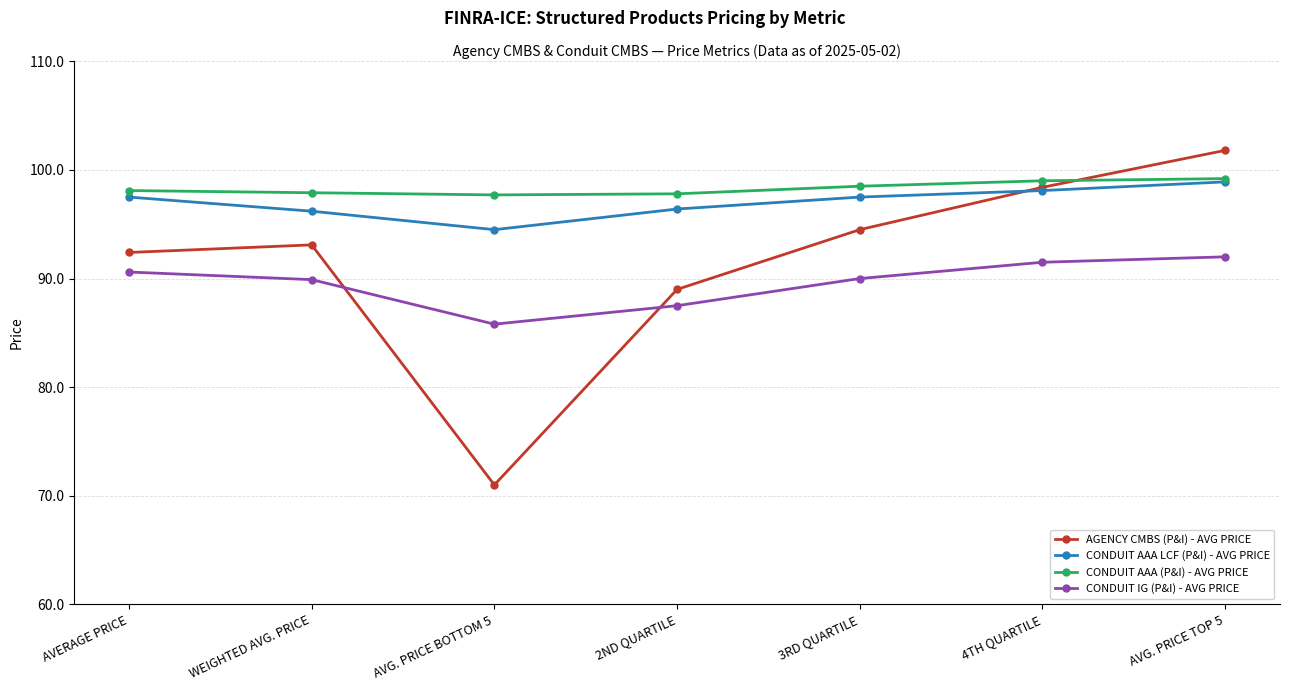

Which series has the largest range (max minus min)?

AGENCY CMBS (P&I) - AVG PRICE